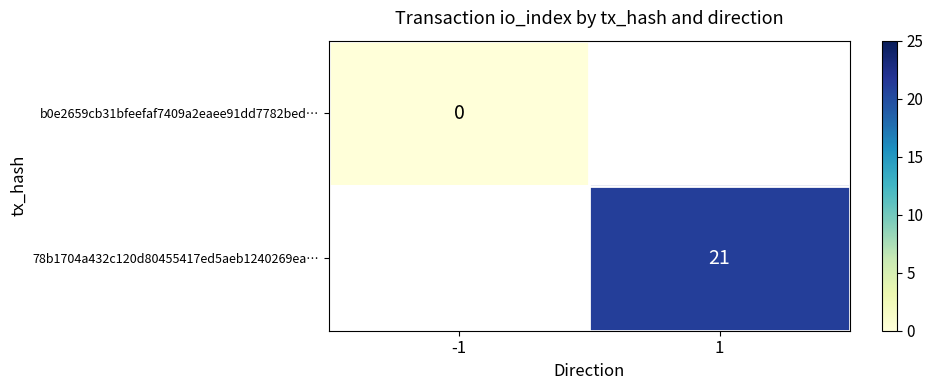

Is the value of b0e2659cb31bfeefaf7409a2eaee91dd7782bed… at -1 greater than the value of 78b1704a432c120d80455417ed5aeb1240269ea… at 1?

No